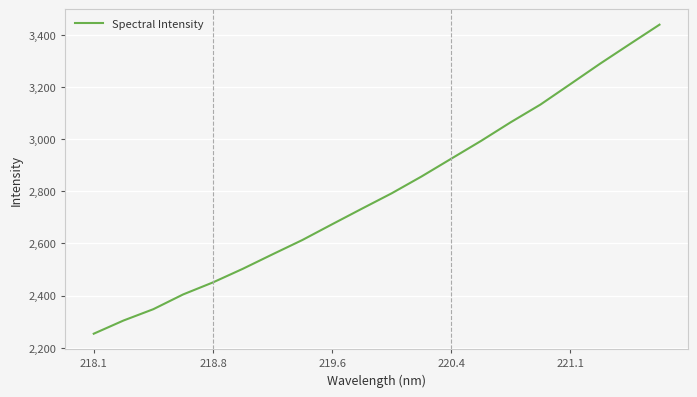

True or false: there are more than 1 points higher than both neighbors.

False